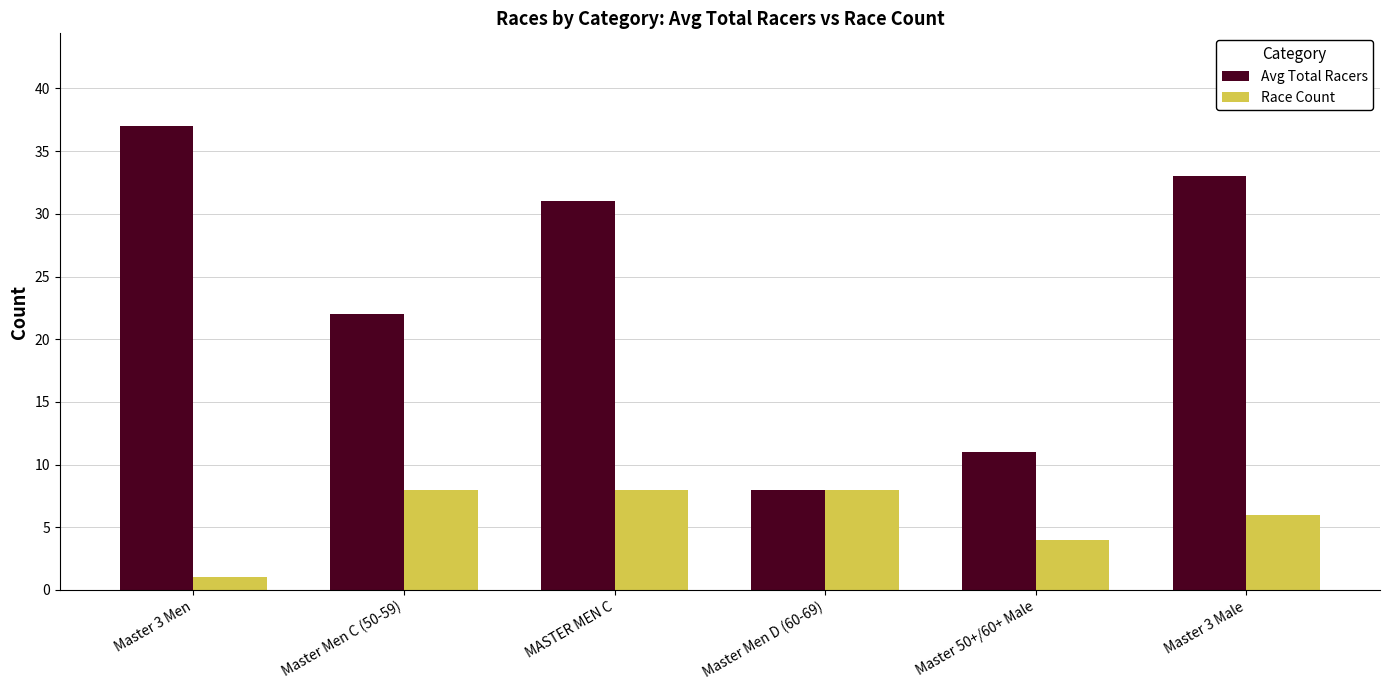

List the series in order of their overall mean, highest first.

Avg Total Racers, Race Count